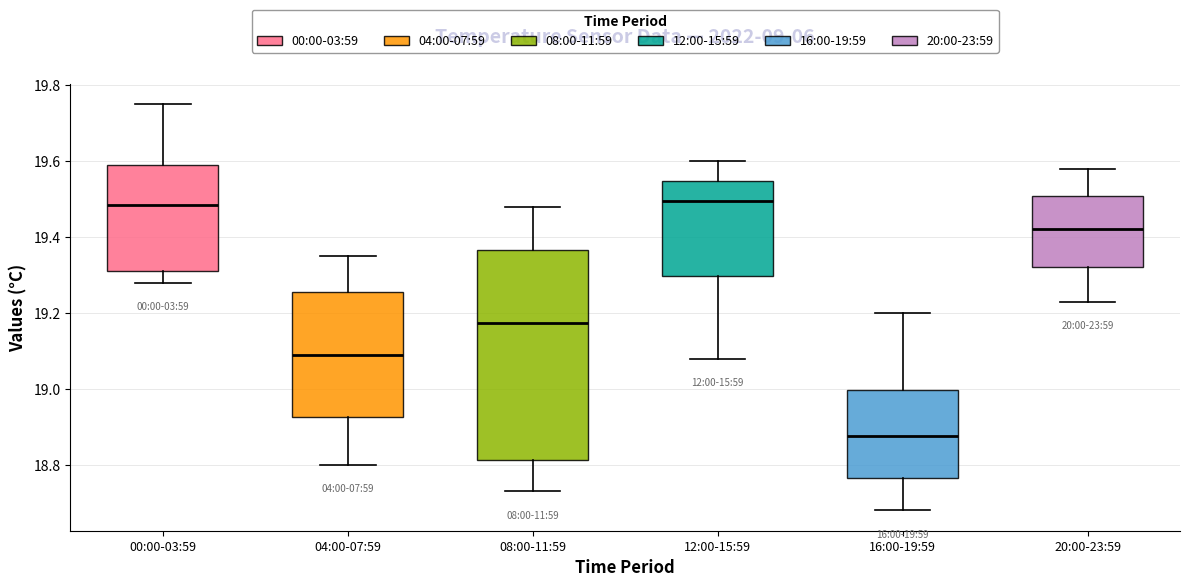

Which box is the tallest, from its lower edge to its upper edge?

08:00-11:59